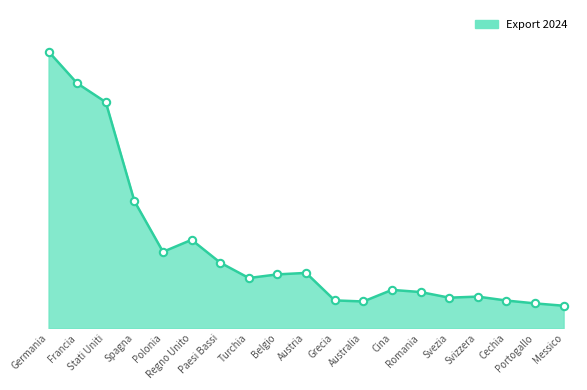

Which has a higher value, Germania or Stati Uniti?

Germania